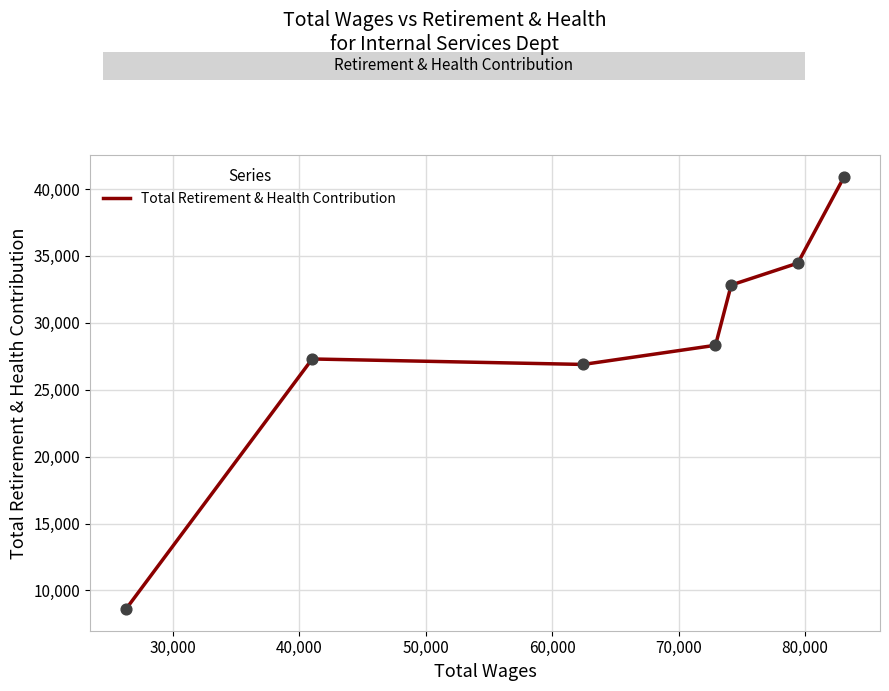

What is the difference between the second highest and second lowest values?

7572